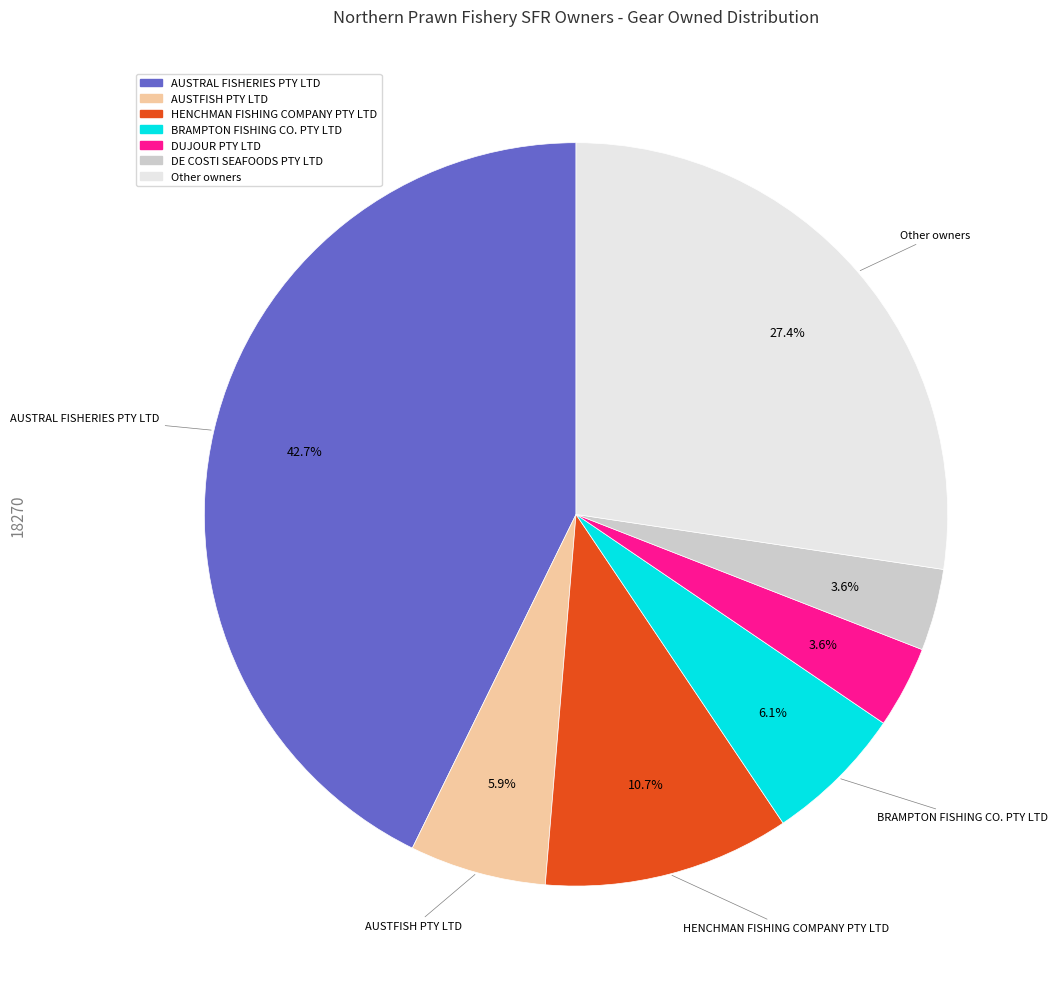

To the nearest percent, what is the combined percentage of DE COSTI SEAFOODS PTY LTD and DUJOUR PTY LTD?

7%